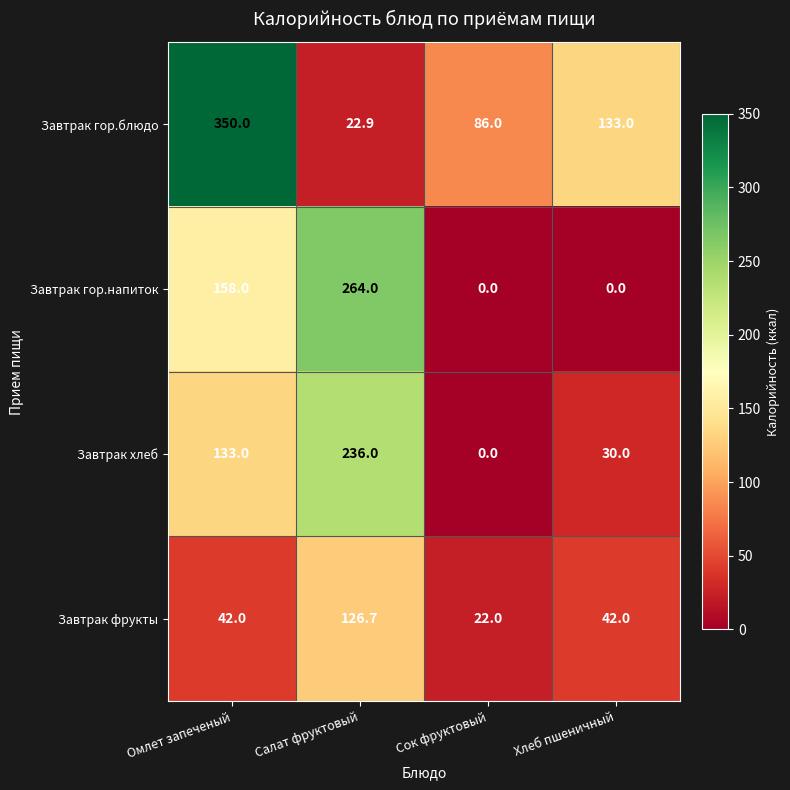

What is the lowest value of the Завтрак гор.блюдо series?

22.9